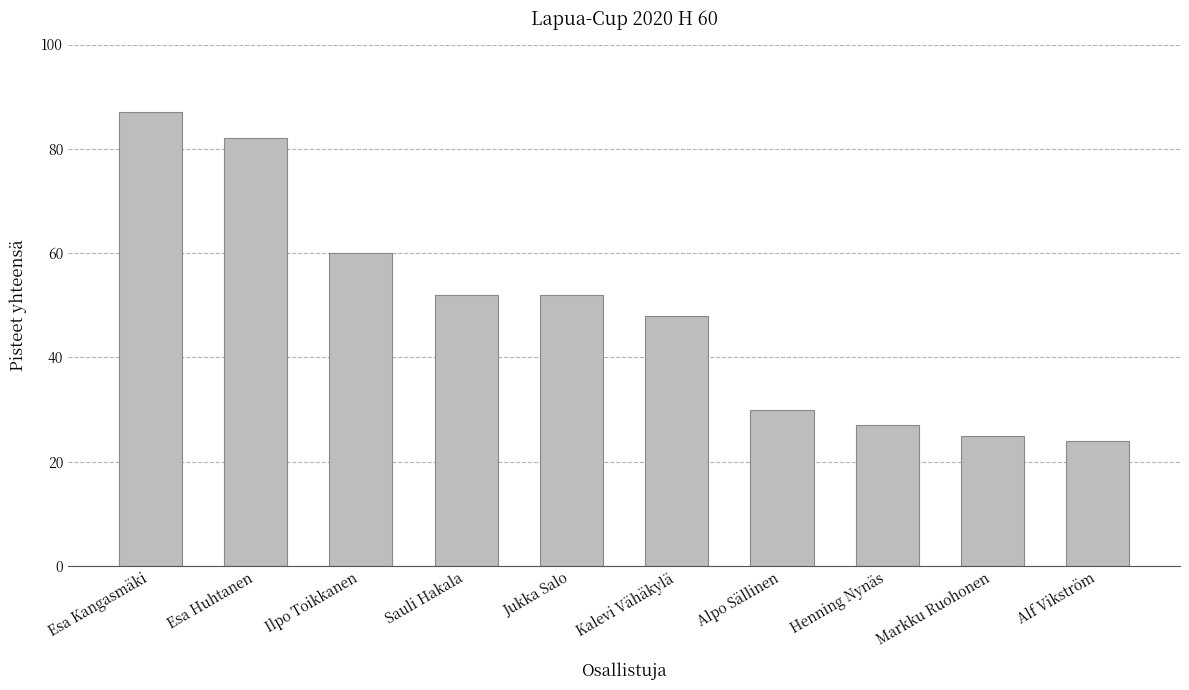

Read the value at Alpo Sällinen, to the nearest 5.

30